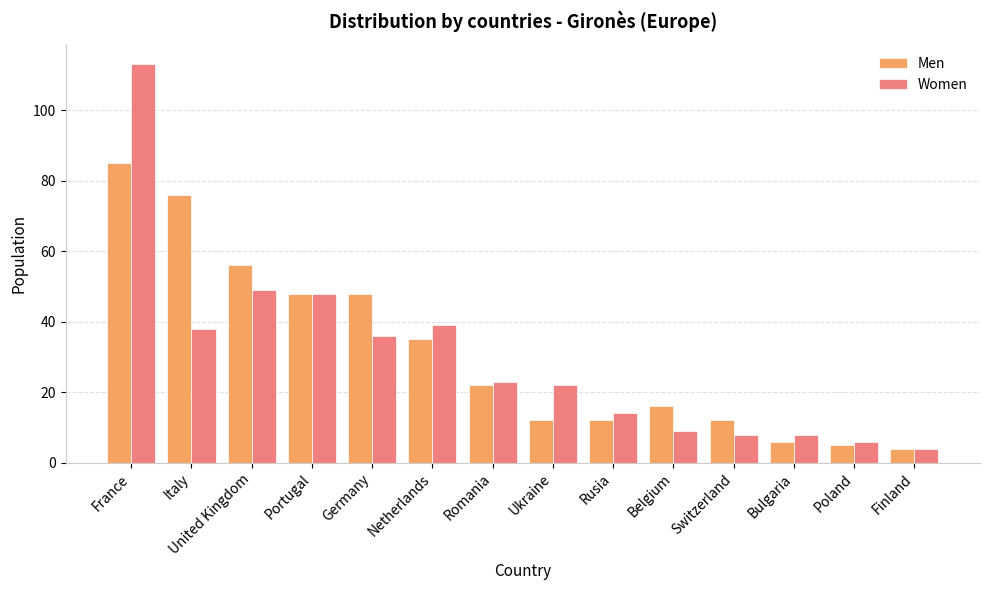

What is the difference between the highest and lowest values at Switzerland?

4